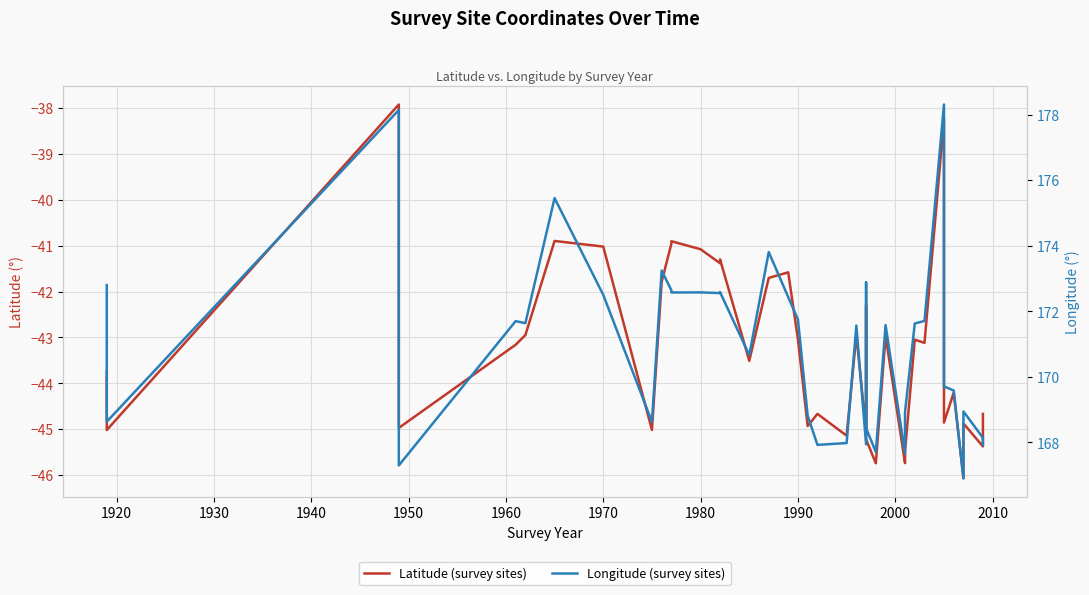

What are all the series names shown in the legend?

Latitude (survey sites), Longitude (survey sites)